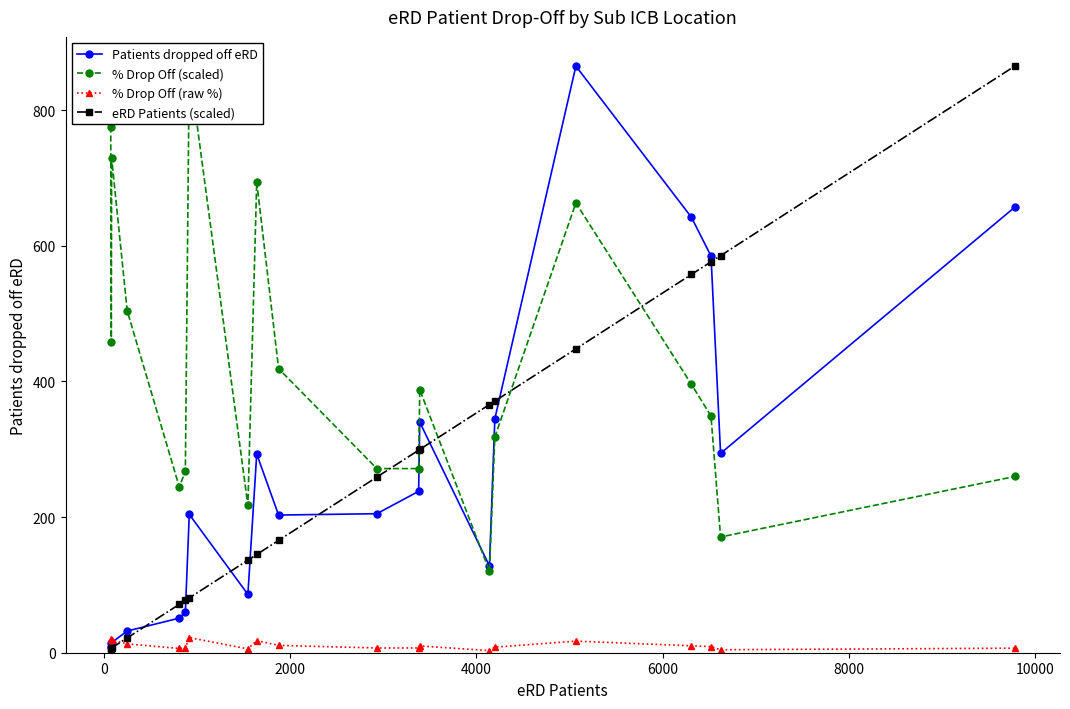

Reading left to right, extract all data points from this chart.

Patients dropped off eRD: 14.0	9.0	15.0	32.0	51.0	60.0	204.0	86.0	293.0	203.0	205.0	238.0	340.0	128.0	345.0	865.0	642.0	585.0	294.0	657.0
% Drop Off (scaled): 775.8	457.7	729.2	504.3	244.4	267.6	865.0	217.2	694.3	418.9	271.5	271.5	387.9	120.2	318.1	663.3	395.7	349.1	170.7	259.9
% Drop Off (raw %): 20.0	11.8	18.8	13.0	6.3	6.9	22.3	5.6	17.9	10.8	7.0	7.0	10.0	3.1	8.2	17.1	10.2	9.0	4.4	6.7
eRD Patients (scaled): 6.2	6.7	7.1	21.8	71.3	77.1	80.8	136.5	144.9	165.6	259.0	298.7	299.7	365.9	371.1	448.1	557.8	576.4	585.5	865.0